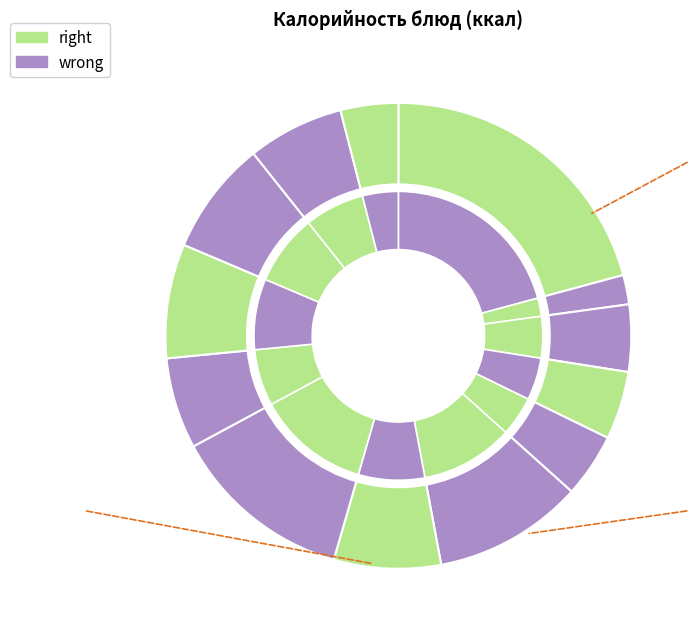

What is the change in value from Хлеб ржаной to Сыр порционный?

-54